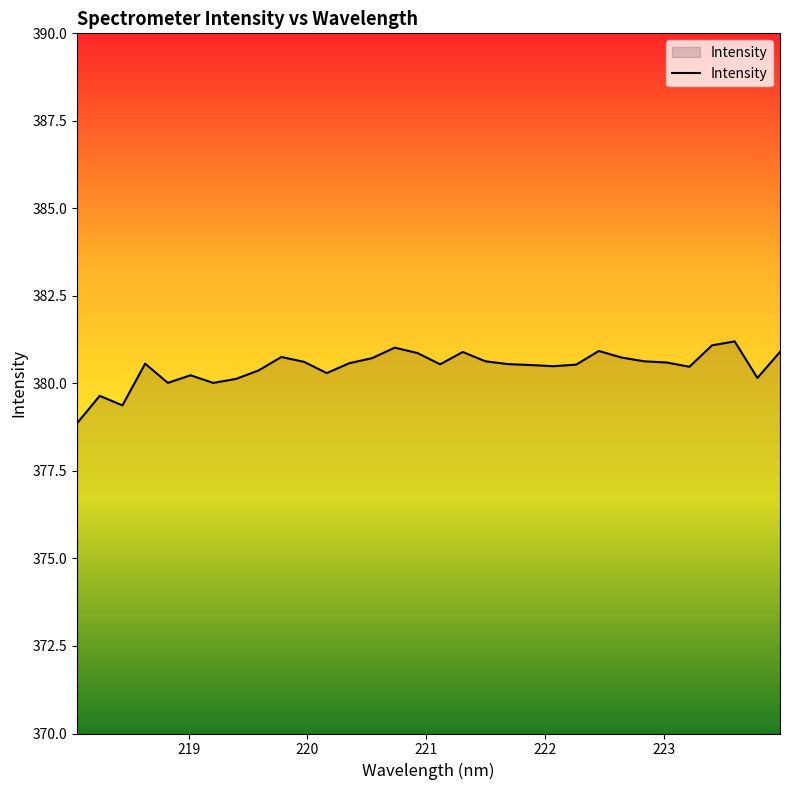

What is the smallest value displayed?

378.9